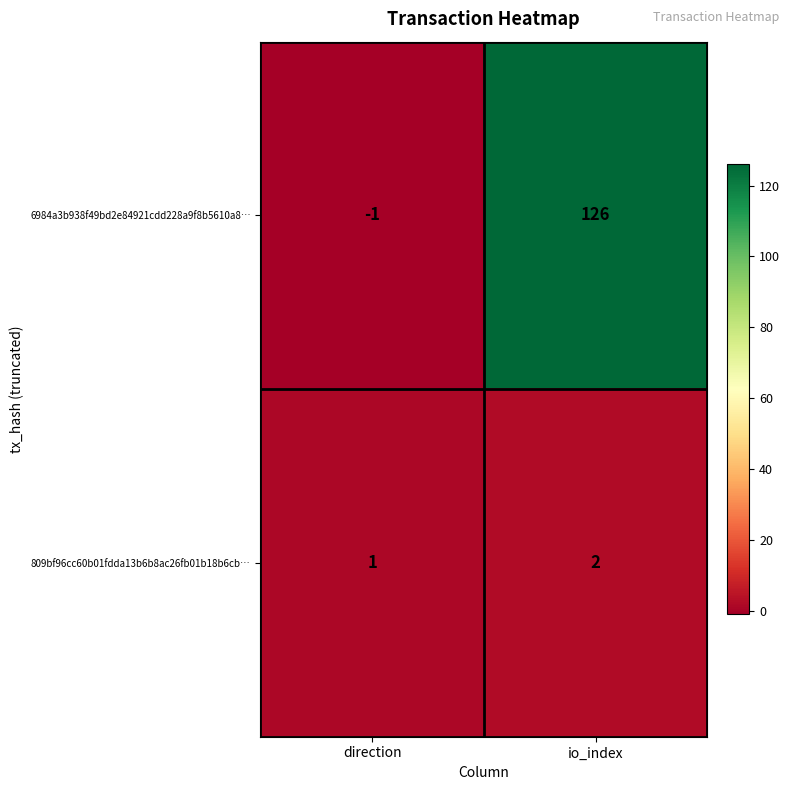

Which series has the widest spread of values?

6984a3b938f49bd2e84921cdd228a9f8b5610a8…